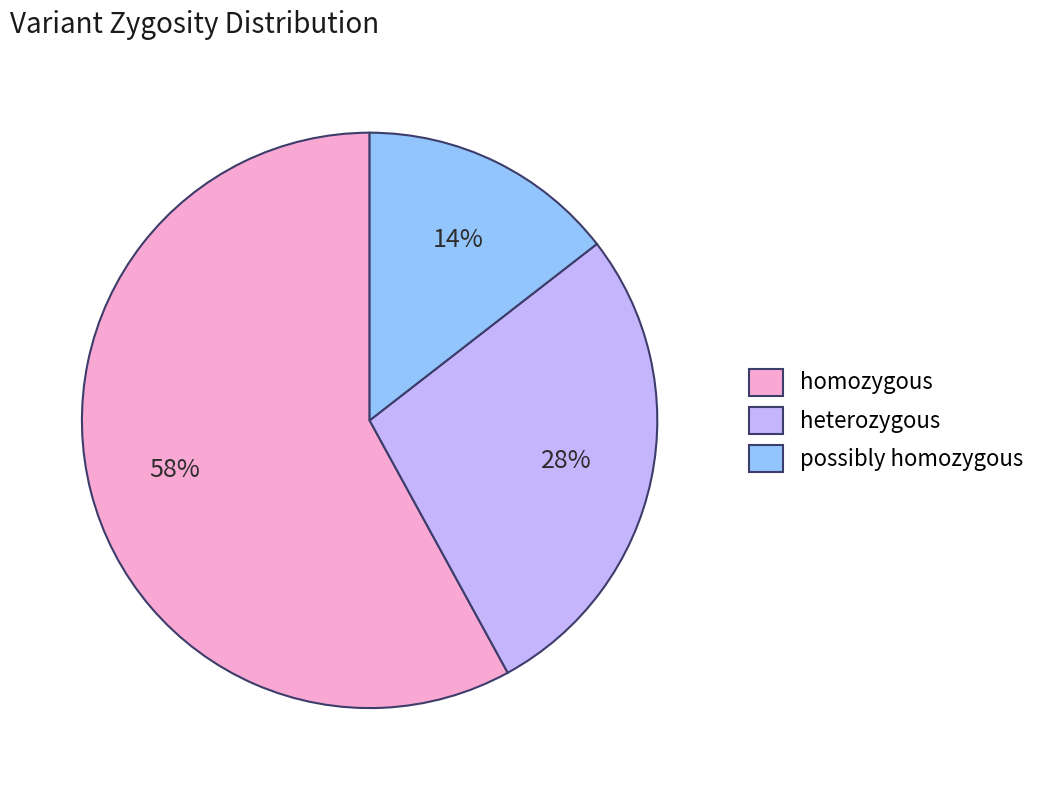

To the nearest percent, what is the combined percentage of heterozygous and homozygous?

86%